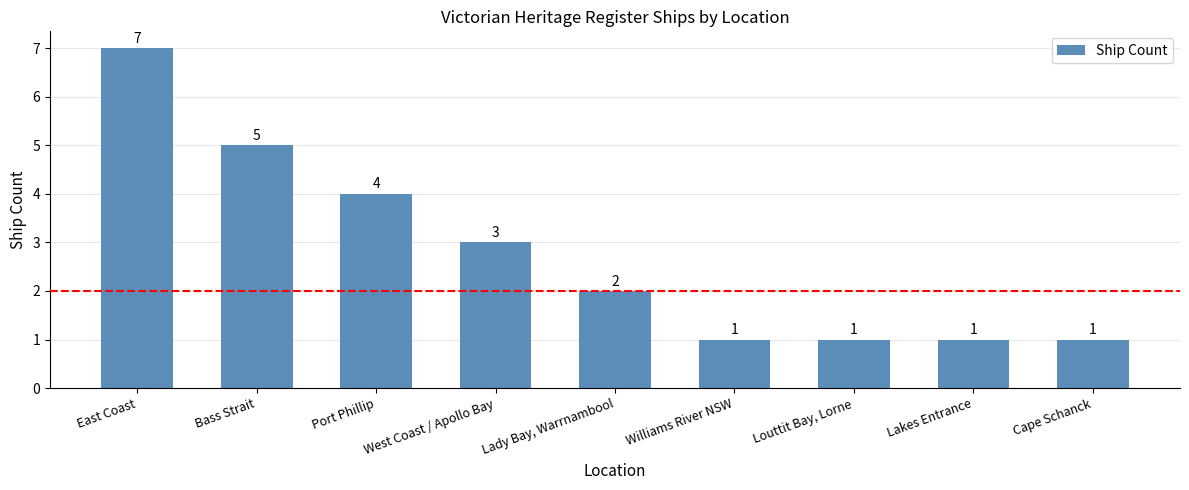

Which category has the highest value across all series?

East Coast